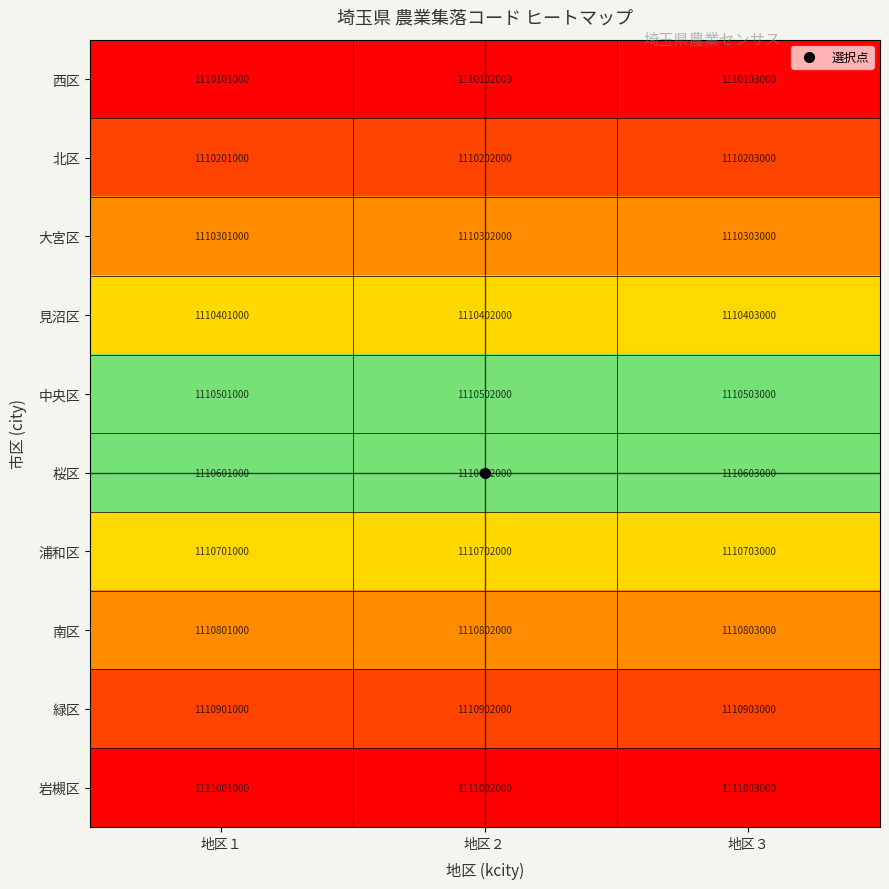

Count the 西区 values in the range 1110101000 to 1110103000.

3